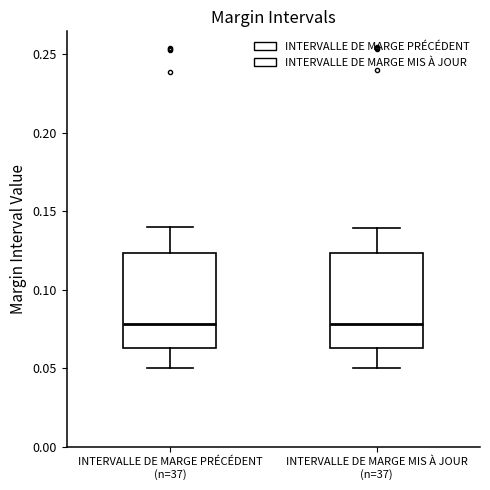

Where is the upper edge of the box for INTERVALLE DE MARGE MIS À JOUR (n=37) on the y-axis? The values are not printed on the chart, so give them approximately, as read against the axis.

0.125